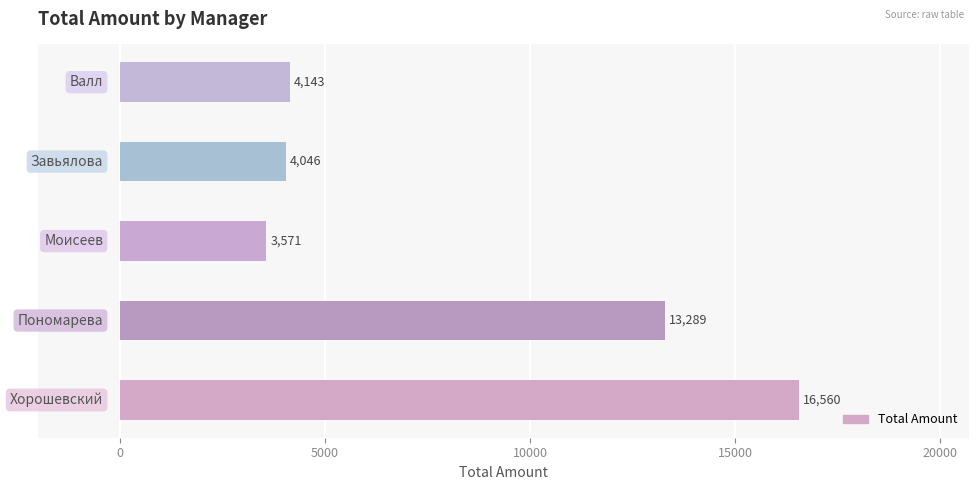

What is the maximum value shown in the chart?

16560